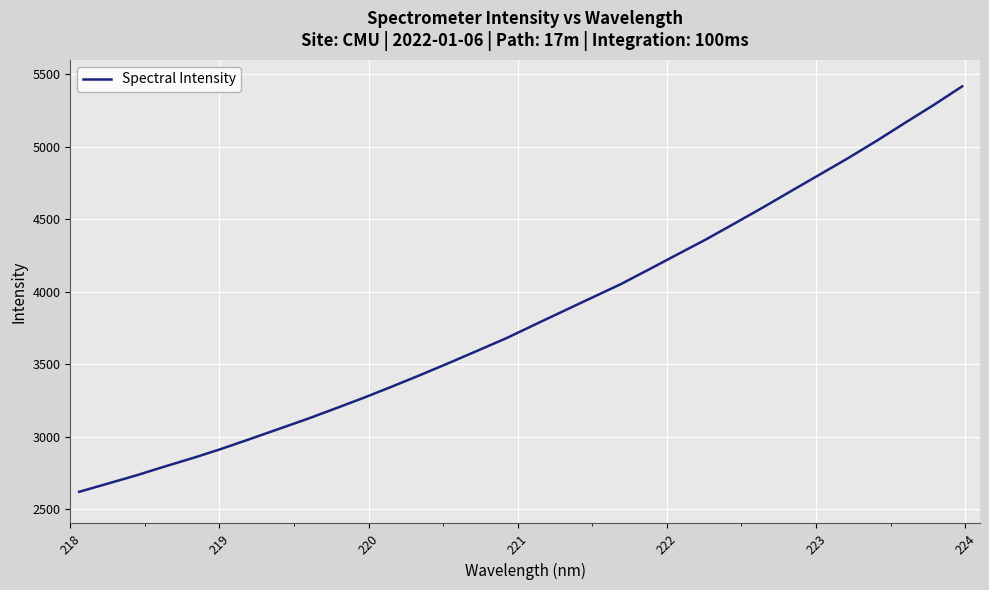

What is the smallest value displayed?

2618.4